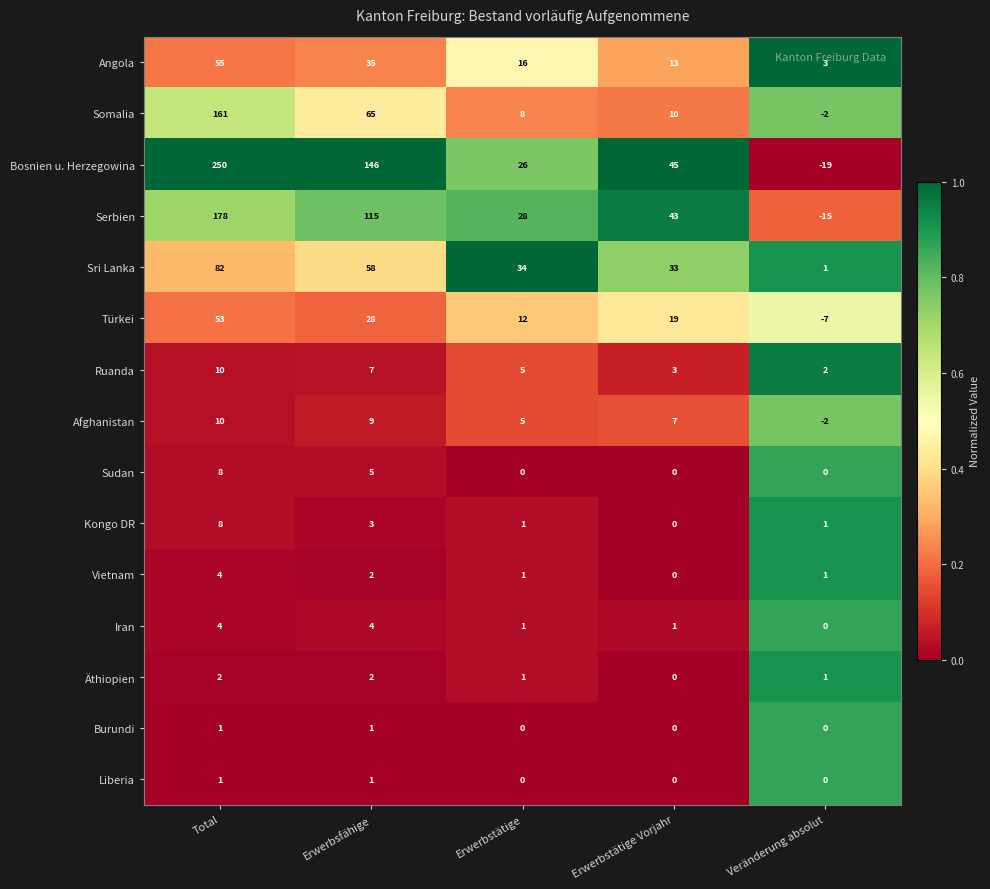

What is the difference between the highest and lowest values at Erwerbstätige?

34